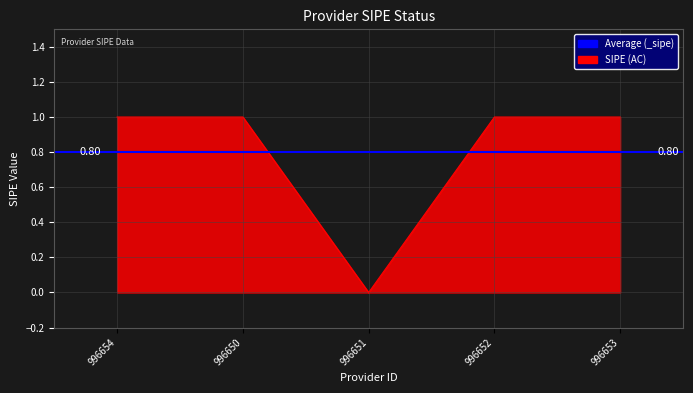

Reading left to right, transcribe all the data shown in this chart.

1	1	0	1	1